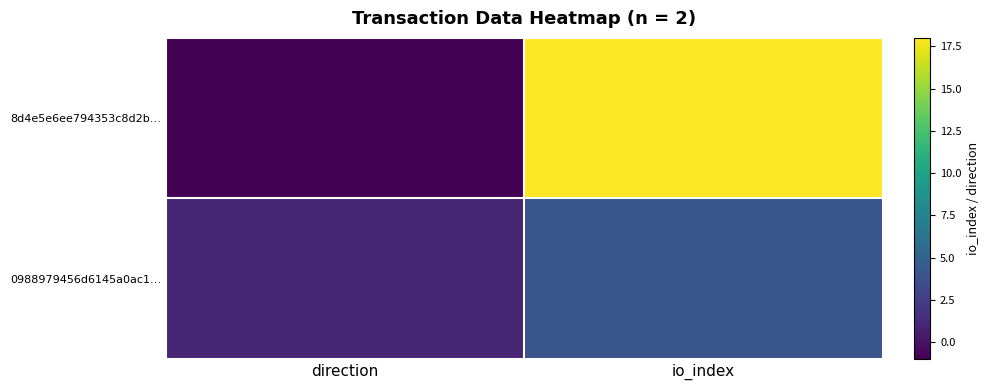

Reading right to left, transcribe all the data shown in this chart.

8d4e5e6ee794353c8d2b…: io_index=18	direction=-1
0988979456d6145a0ac1…: io_index=4	direction=1